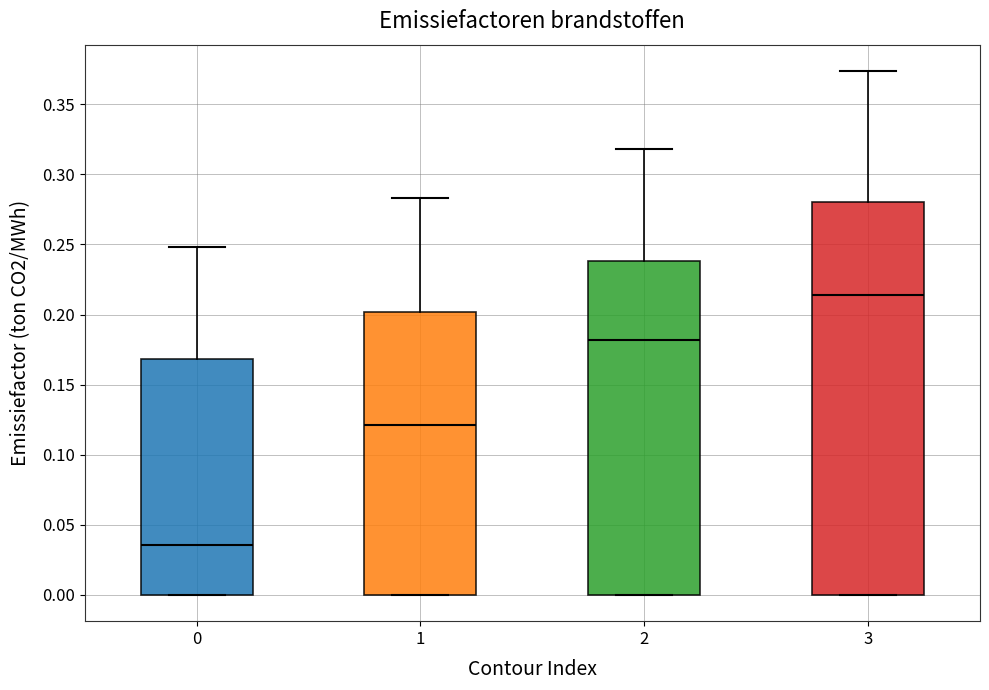

Which box is the tallest, from its lower edge to its upper edge?

3